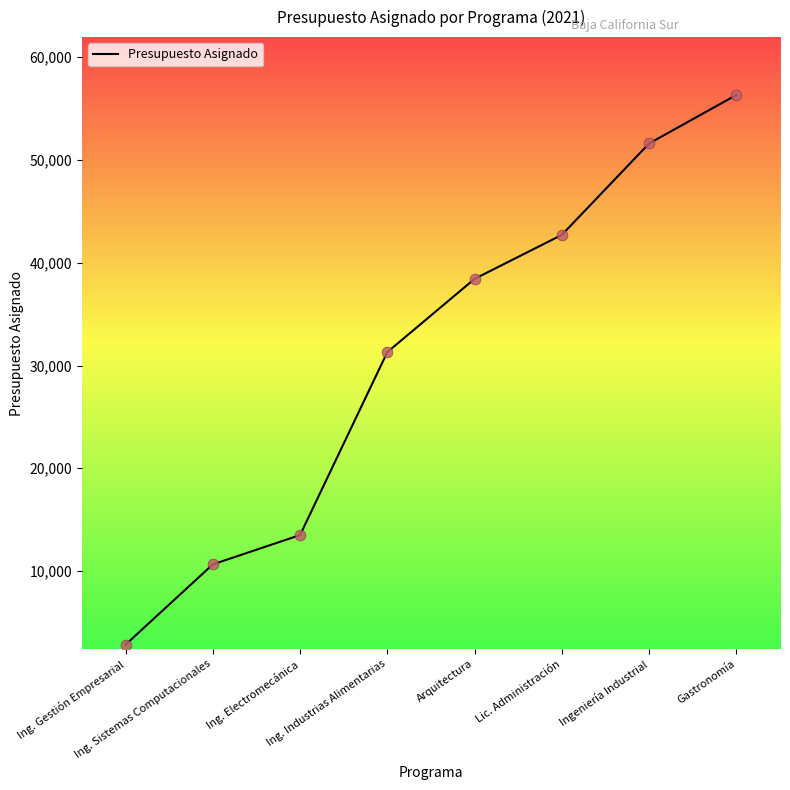

What is the ratio of the value at Ing. Electromecánica to the value at Ing. Industrias Alimentarias?

0.4